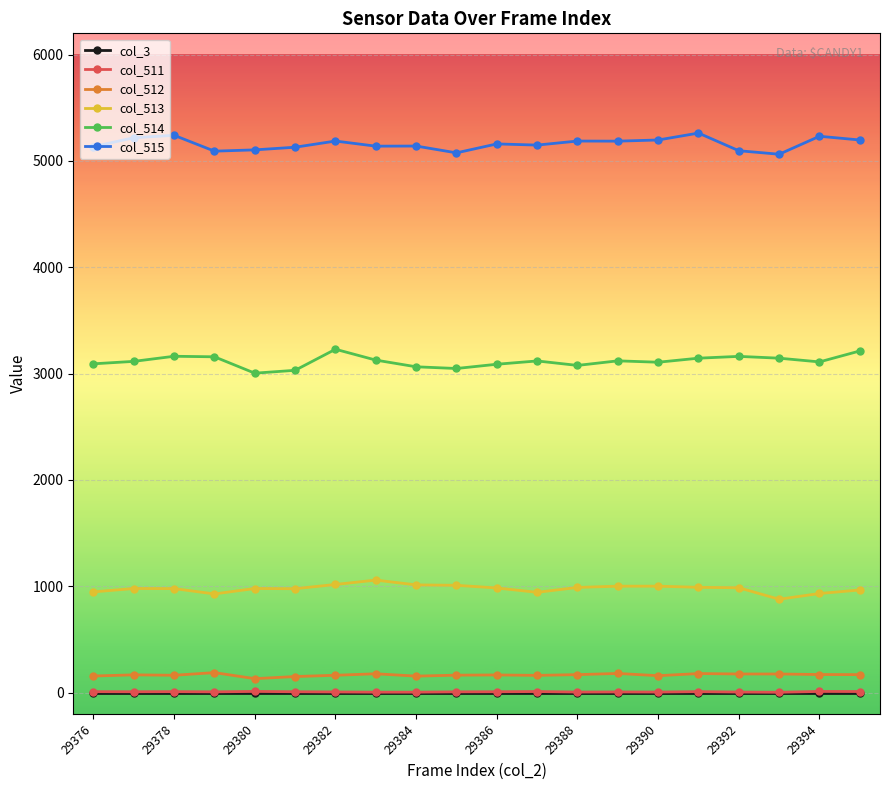

What is the highest value of the col_514 series?

3229